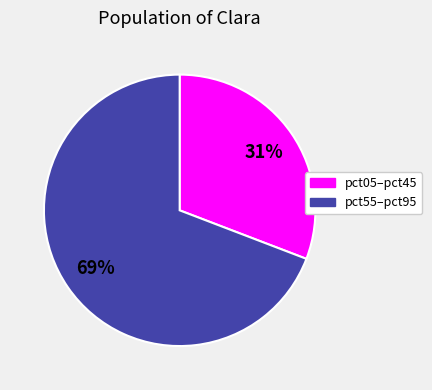

Count the number of slices in the pie.

2